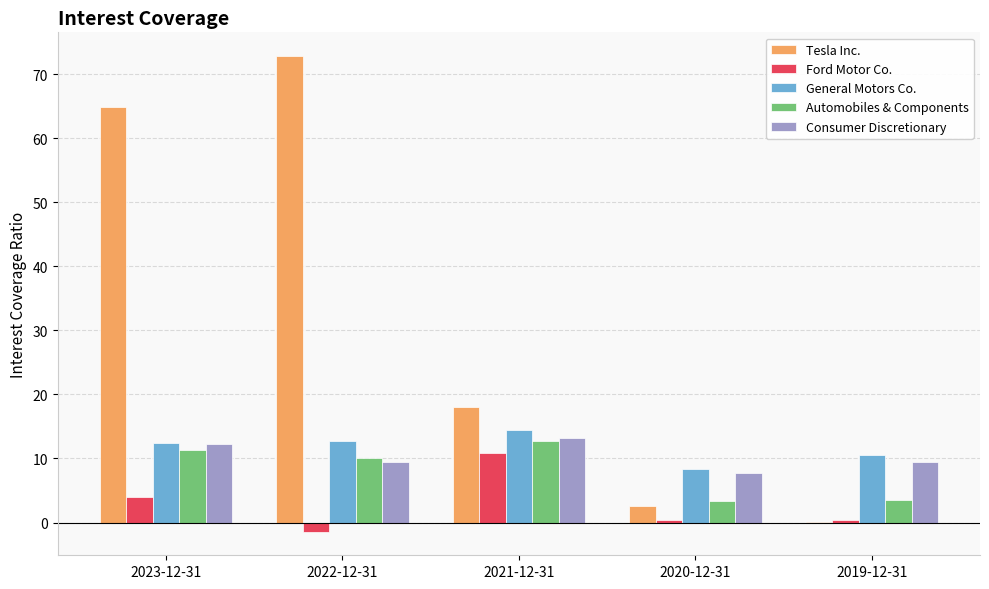

Between 2022-12-31 and 2021-12-31, which series saw the biggest shift?

Tesla Inc.